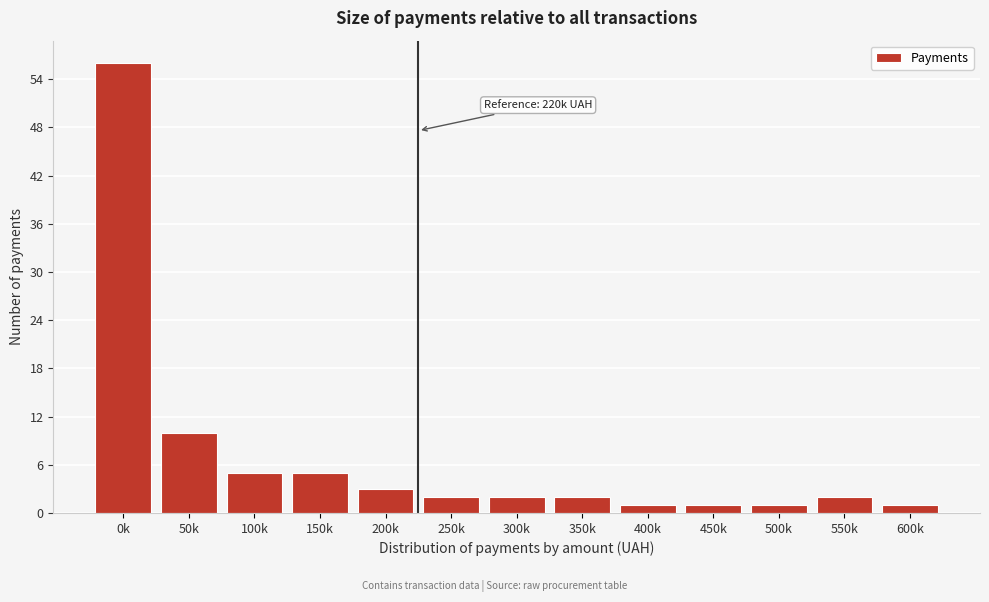

Reading left to right, extract all data points from this chart.

0k=56	50k=10	100k=5	150k=5	200k=3	250k=2	300k=2	350k=2	400k=1	450k=1	500k=1	550k=2	600k=1